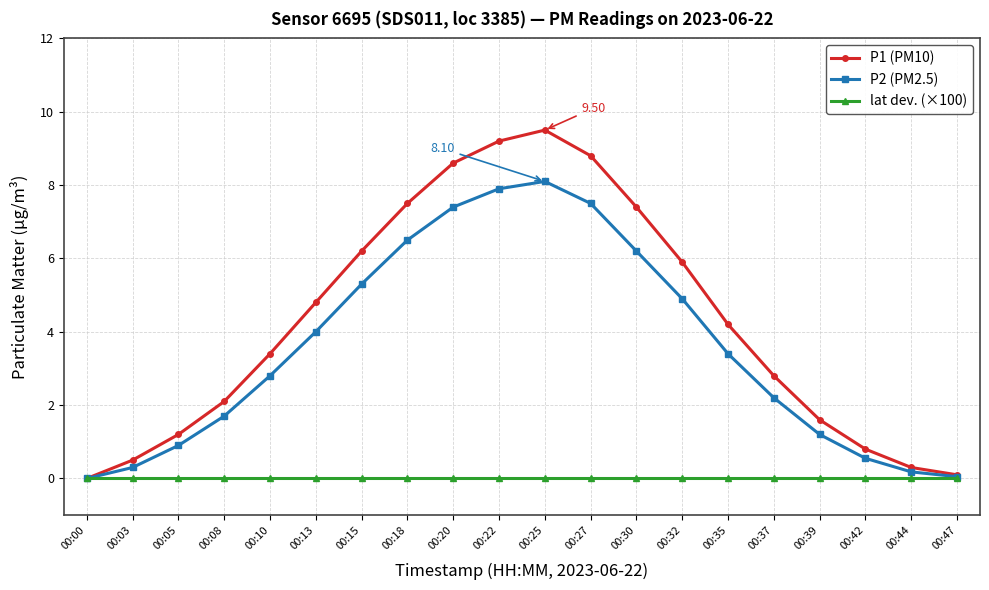

What is the difference between the second highest and minimum values in the P1 (PM10) series?

9.2